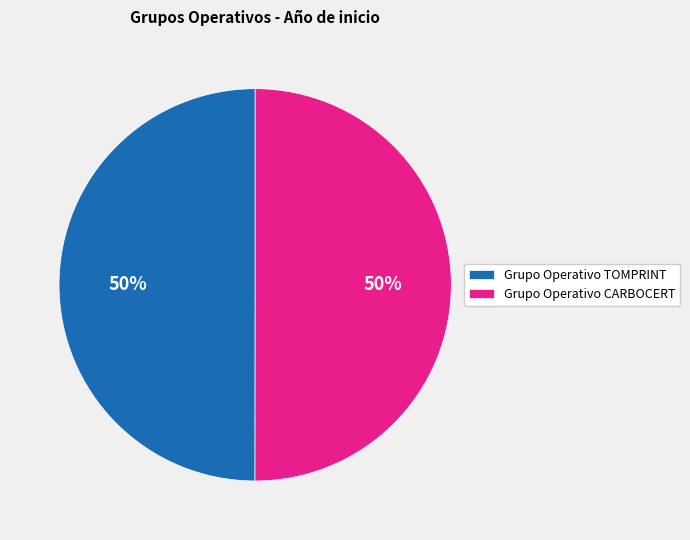

To the nearest percent, what portion does Grupo Operativo TOMPRINT represent?

50%